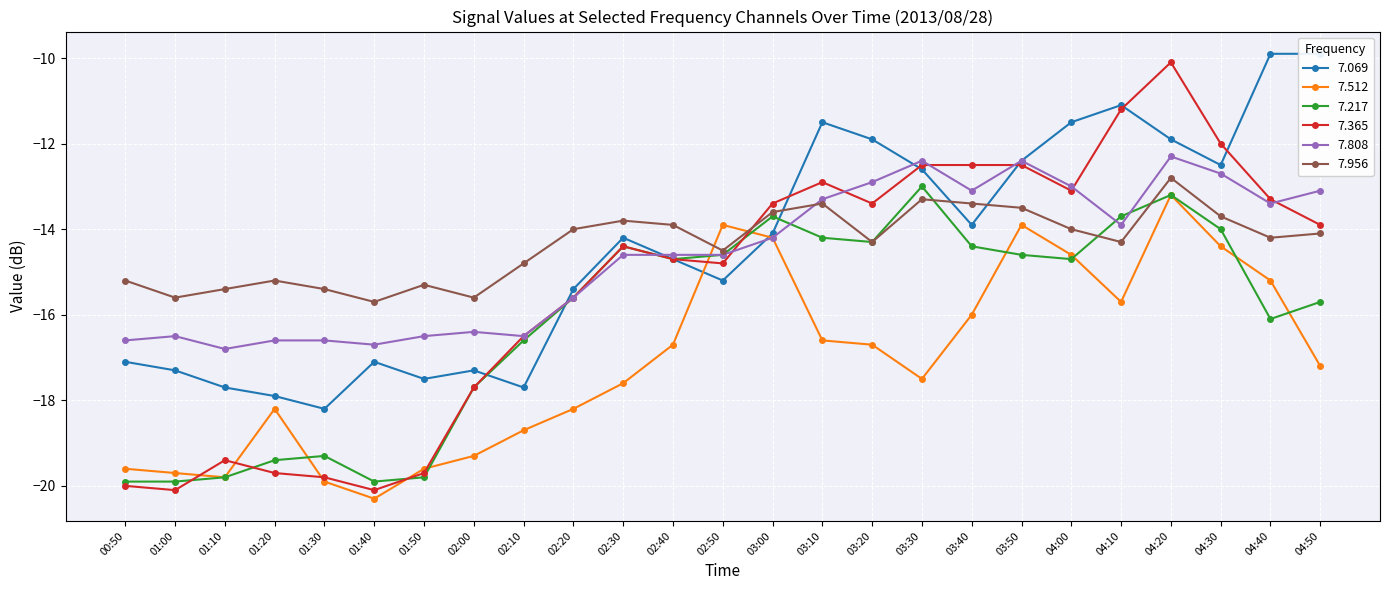

Is this an area chart (filled region under the line)?

No